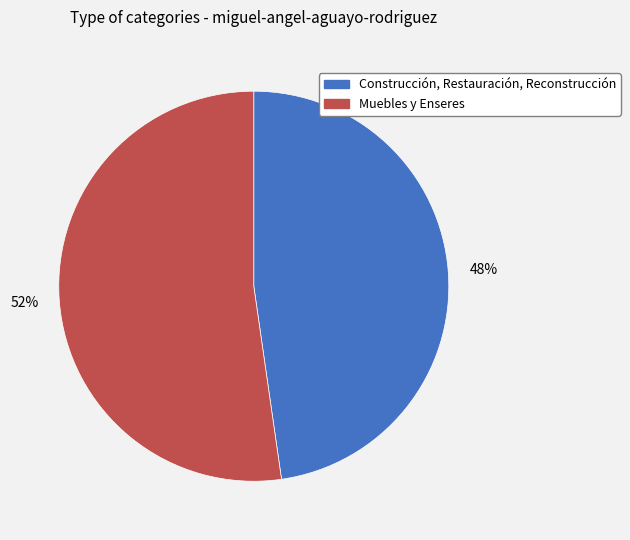

Combined, do Muebles y Enseres and Construcción, Restauración, Reconstrucción account for over 50%?

Yes